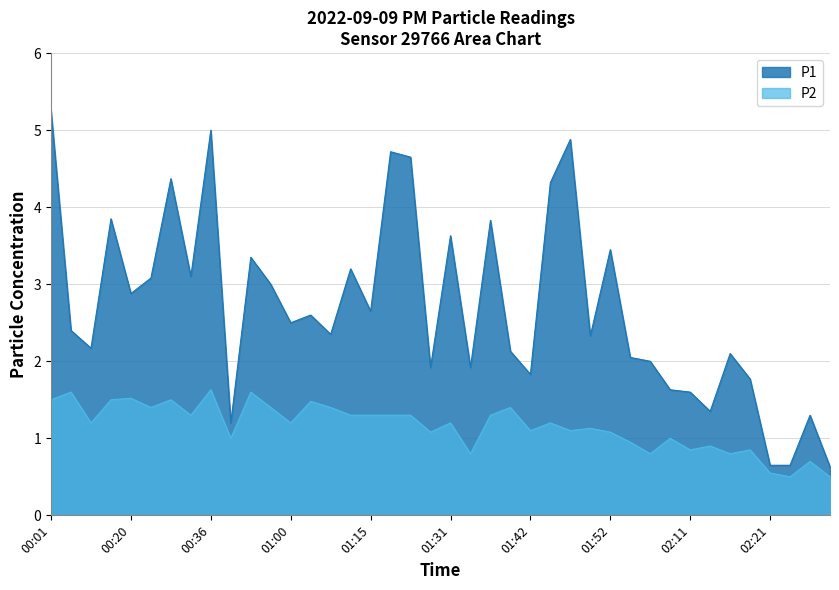

At which category does P2 reach its first local valley?

00:09